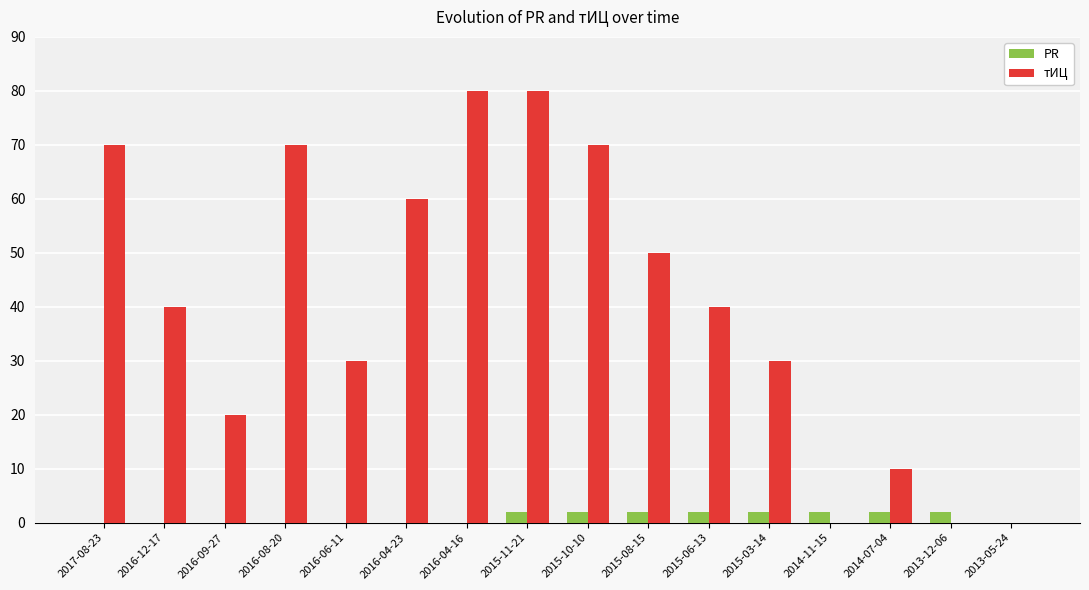

Are the bars grouped side by side (vs. stacked)?

Yes